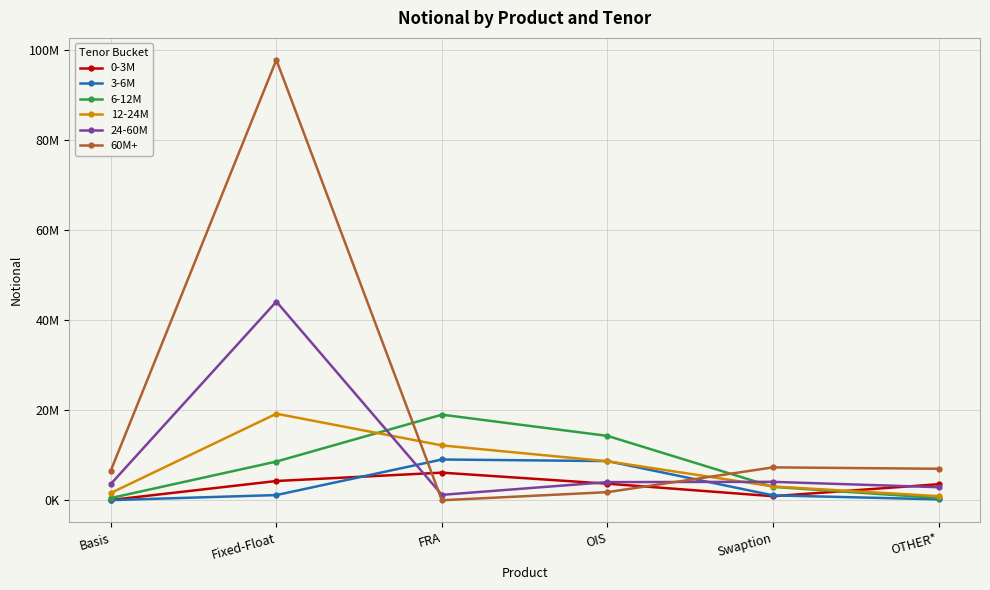

What are all the series names shown in the legend?

0-3M, 3-6M, 6-12M, 12-24M, 24-60M, 60M+